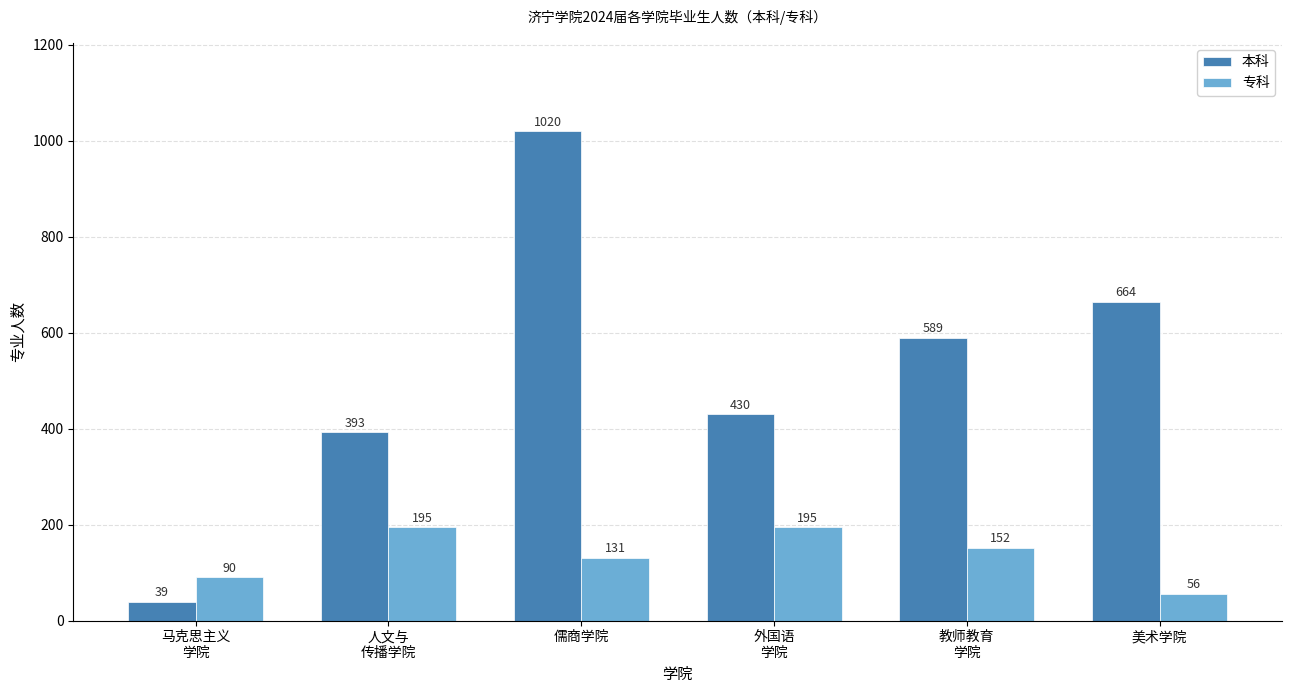

How many 专科 values are between 90 and 195?

5